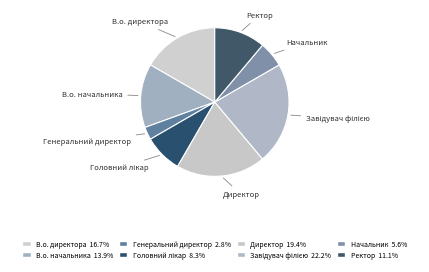

True or false: В.о. директора accounts for 17% of the total.

True